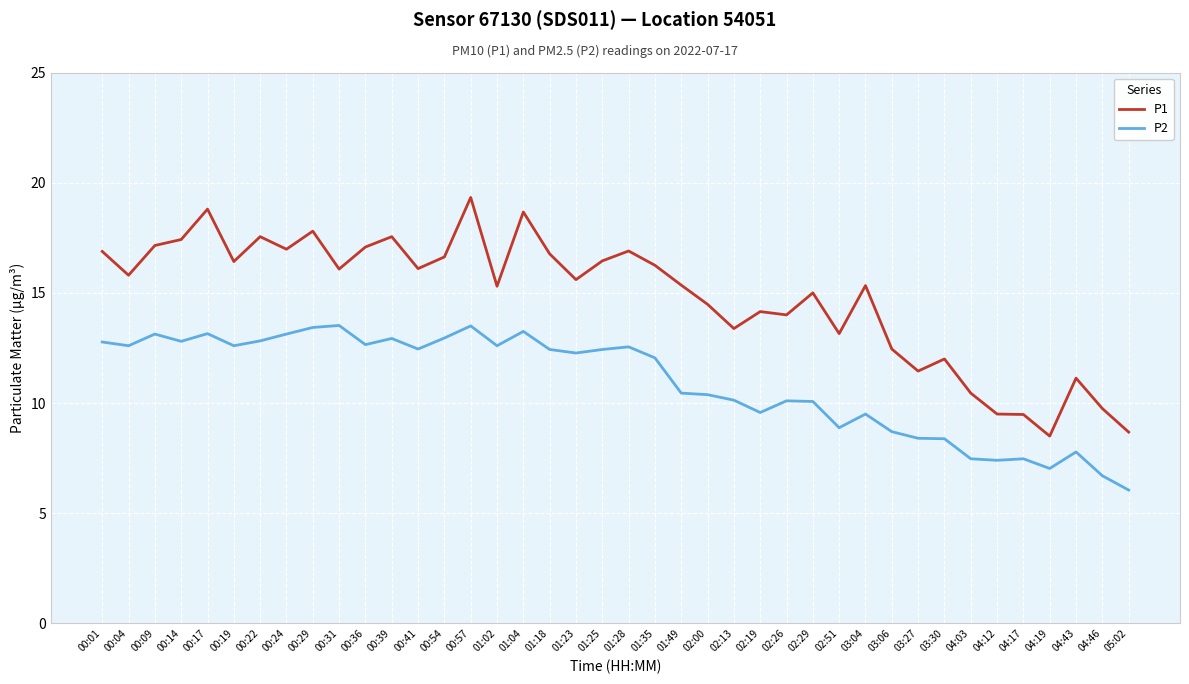

The P1 series shows 12.8 at 04:12. True or false?

False